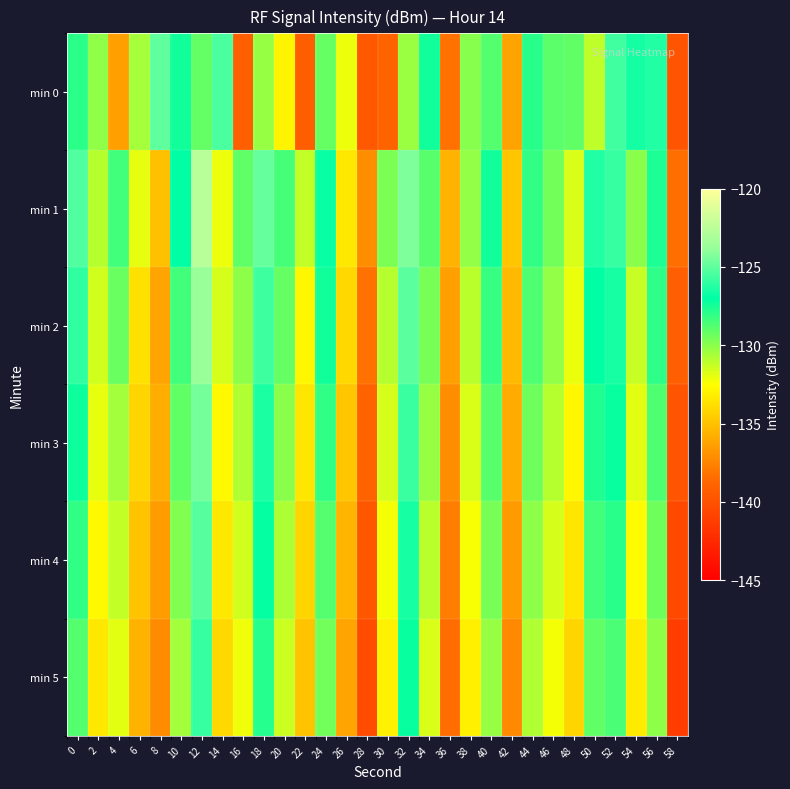

Reading left to right, extract all data points from this chart.

min 0: 0=-127.9	2=-130.1	4=-136.3	6=-130.6	8=-125.0	10=-127.4	12=-129.1	14=-125.4	16=-139.2	18=-130.3	20=-132.9	22=-139.2	24=-129.2	26=-132.1	28=-139.6	30=-138.9	32=-130.3	34=-127.4	36=-138.2	38=-129.9	40=-128.8	42=-136.2	44=-127.9	46=-129.0	48=-129.1	50=-131.1	52=-125.6	54=-126.6	56=-126.3	58=-139.8
min 1: 0=-125.3	2=-130.9	4=-128.4	6=-132.0	8=-135.0	10=-127.0	12=-122.6	14=-132.1	16=-129.1	18=-124.9	20=-128.5	22=-131.2	24=-126.8	26=-133.4	28=-137.1	30=-129.7	32=-124.3	34=-128.9	36=-135.6	38=-130.2	40=-127.4	42=-134.8	44=-128.1	46=-129.5	48=-131.7	50=-126.3	52=-125.9	54=-130.0	56=-127.6	58=-138.4
min 2: 0=-126.0	2=-131.5	4=-129.3	6=-133.7	8=-136.2	10=-128.4	12=-123.8	14=-131.6	16=-130.1	18=-125.7	20=-129.2	22=-132.8	24=-127.4	26=-134.1	28=-138.3	30=-130.9	32=-125.1	34=-129.6	36=-136.4	38=-131.0	40=-128.2	42=-135.3	44=-128.7	46=-130.2	48=-132.1	50=-127.0	52=-126.5	54=-131.3	56=-128.0	58=-139.1
min 3: 0=-127.3	2=-132.0	4=-130.5	6=-134.2	8=-135.8	10=-129.1	12=-124.5	14=-132.7	16=-130.8	18=-126.4	20=-130.0	22=-133.5	24=-128.1	26=-134.8	28=-138.9	30=-131.6	32=-125.8	34=-130.3	36=-137.1	38=-131.7	40=-128.9	42=-135.9	44=-129.4	46=-130.9	48=-132.8	50=-127.7	52=-127.2	54=-131.9	56=-128.7	58=-139.8
min 4: 0=-128.1	2=-132.7	4=-131.2	6=-134.9	8=-136.5	10=-129.8	12=-125.2	14=-133.4	16=-131.5	18=-127.1	20=-130.7	22=-134.2	24=-128.8	26=-135.5	28=-139.6	30=-132.3	32=-126.5	34=-131.0	36=-137.8	38=-132.4	40=-129.6	42=-136.6	44=-130.1	46=-131.6	48=-133.5	50=-128.4	52=-127.9	54=-132.6	56=-129.4	58=-140.5
min 5: 0=-128.8	2=-133.4	4=-131.9	6=-135.6	8=-137.2	10=-130.5	12=-125.9	14=-134.1	16=-132.2	18=-127.8	20=-131.4	22=-134.9	24=-129.5	26=-136.2	28=-140.3	30=-133.0	32=-127.2	34=-131.7	36=-138.5	38=-133.1	40=-130.3	42=-137.3	44=-130.8	46=-132.3	48=-134.2	50=-129.1	52=-128.6	54=-133.3	56=-130.1	58=-141.2